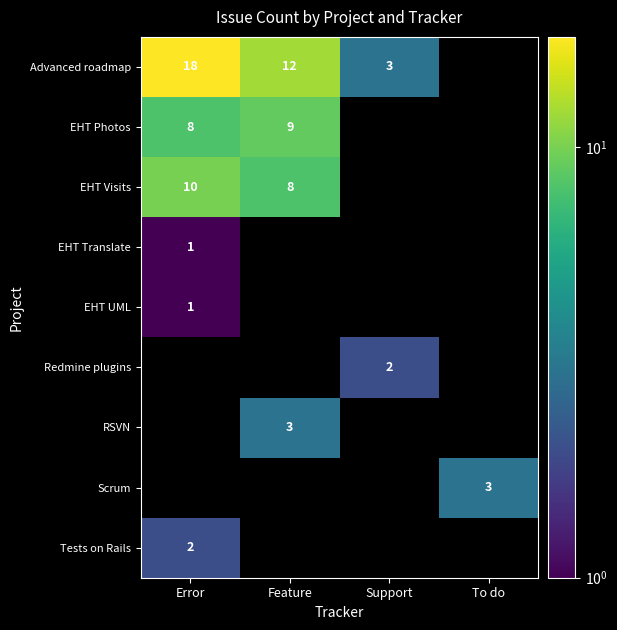

Count the number of categories in the chart.

4